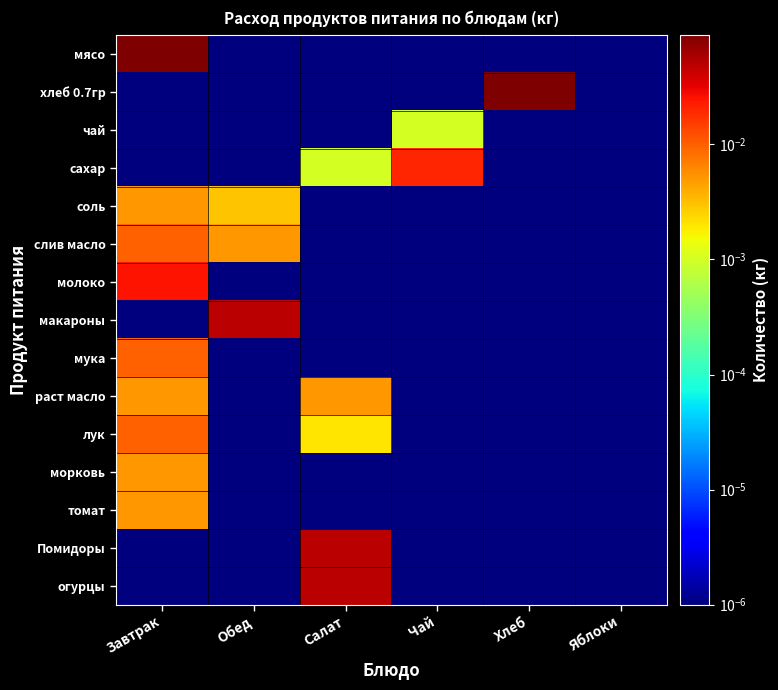

Which series has the largest total across all categories?

мясо